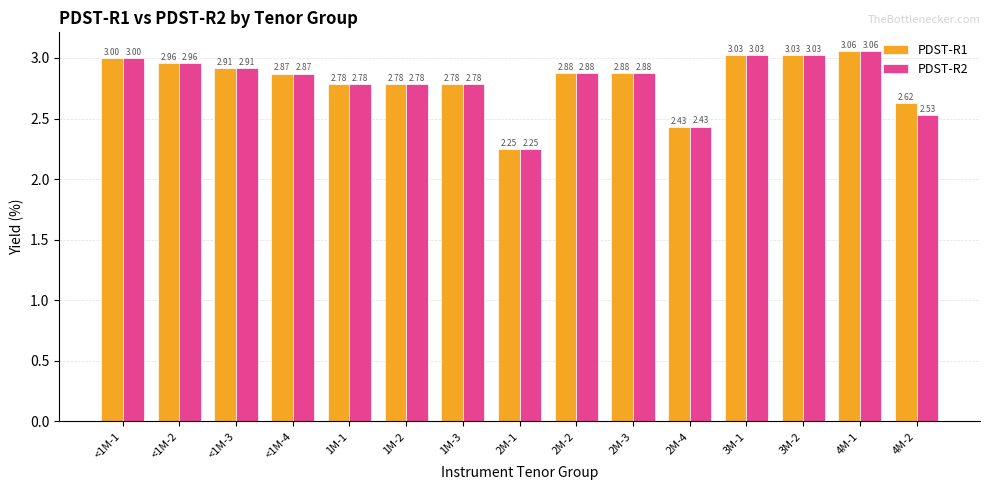

Between <1M-3 and 4M-2, which series saw the biggest shift?

PDST-R2